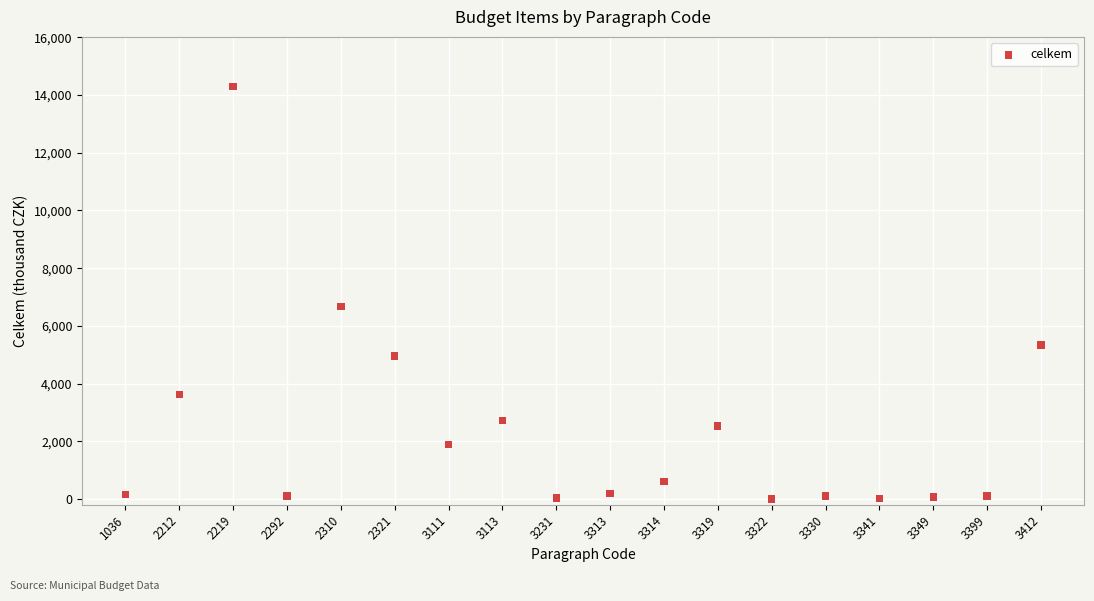

What Y value in the scatter plot is closest to 7150?

6670.0